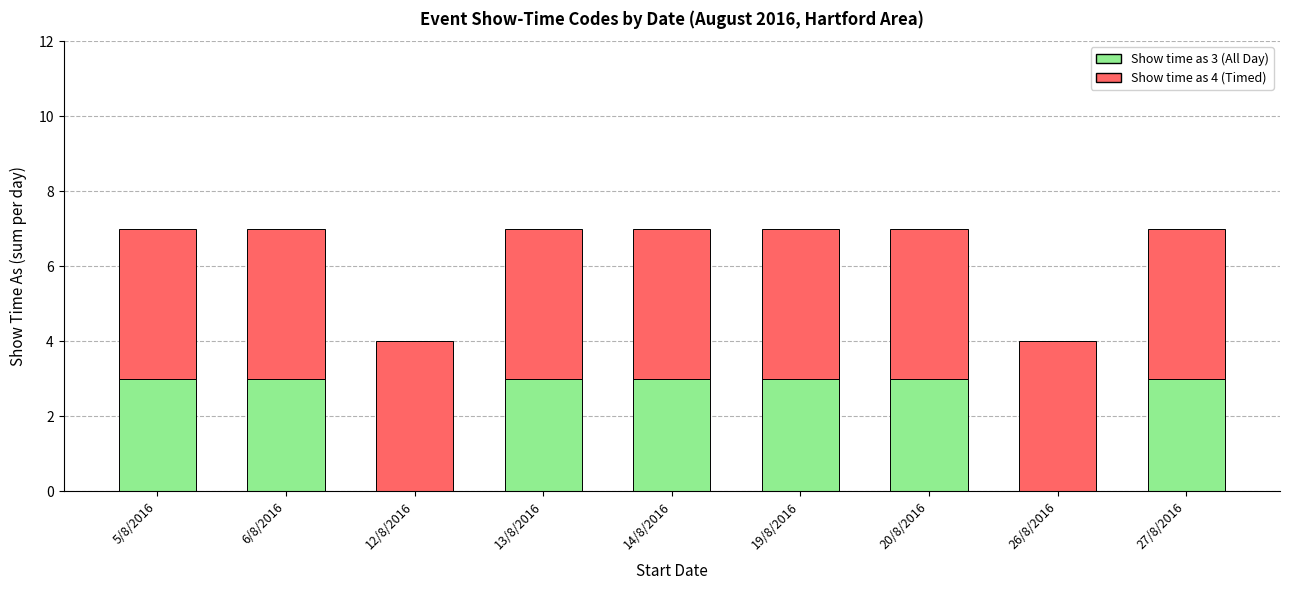

Is it true that Show time as 3 (All Day) equals 4 at 19/8/2016?

False